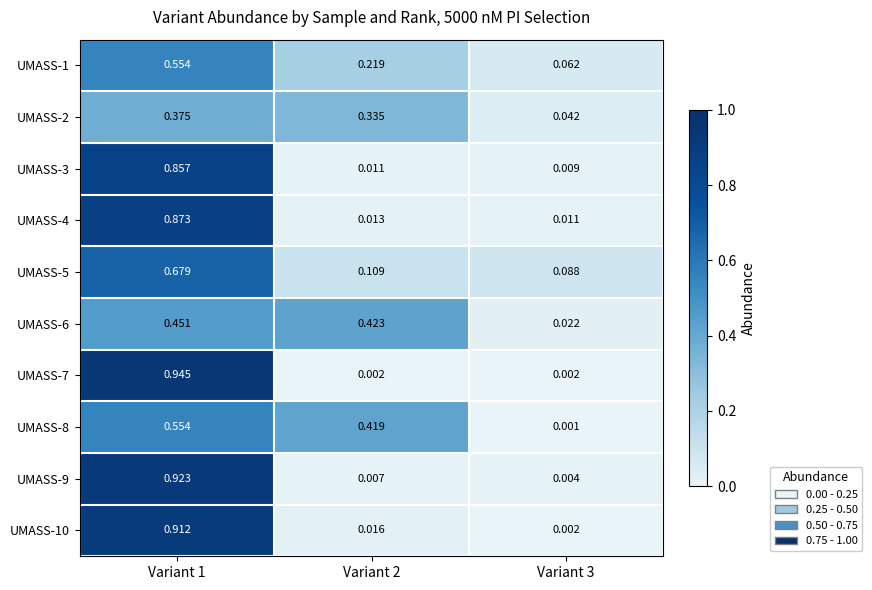

Is the value of UMASS-4 at Variant 2 greater than the value of UMASS-9 at Variant 3?

Yes